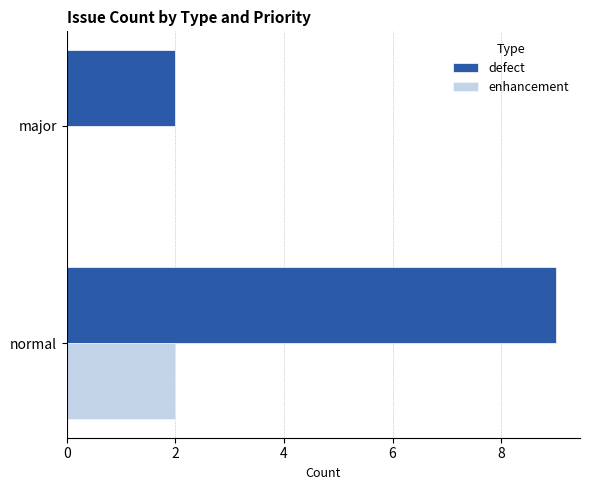

What is the sum of all defect values?

11